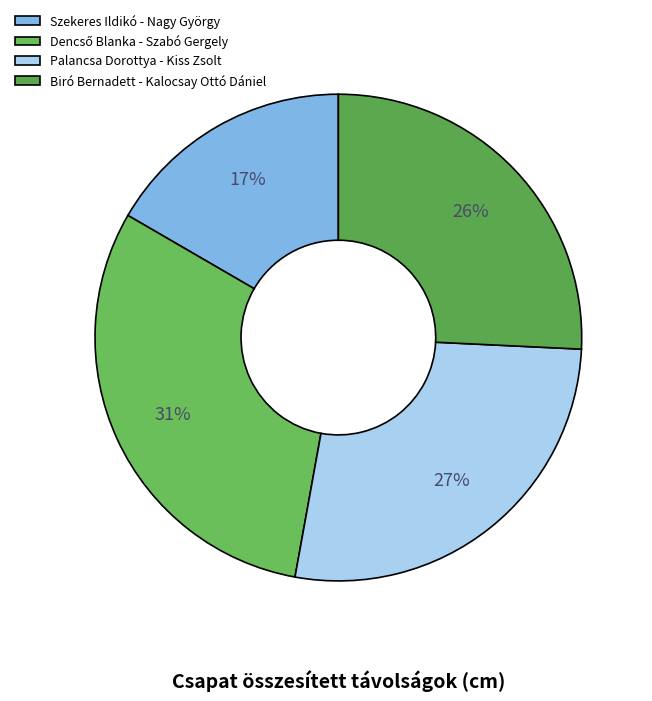

How many slices are in this pie chart?

4